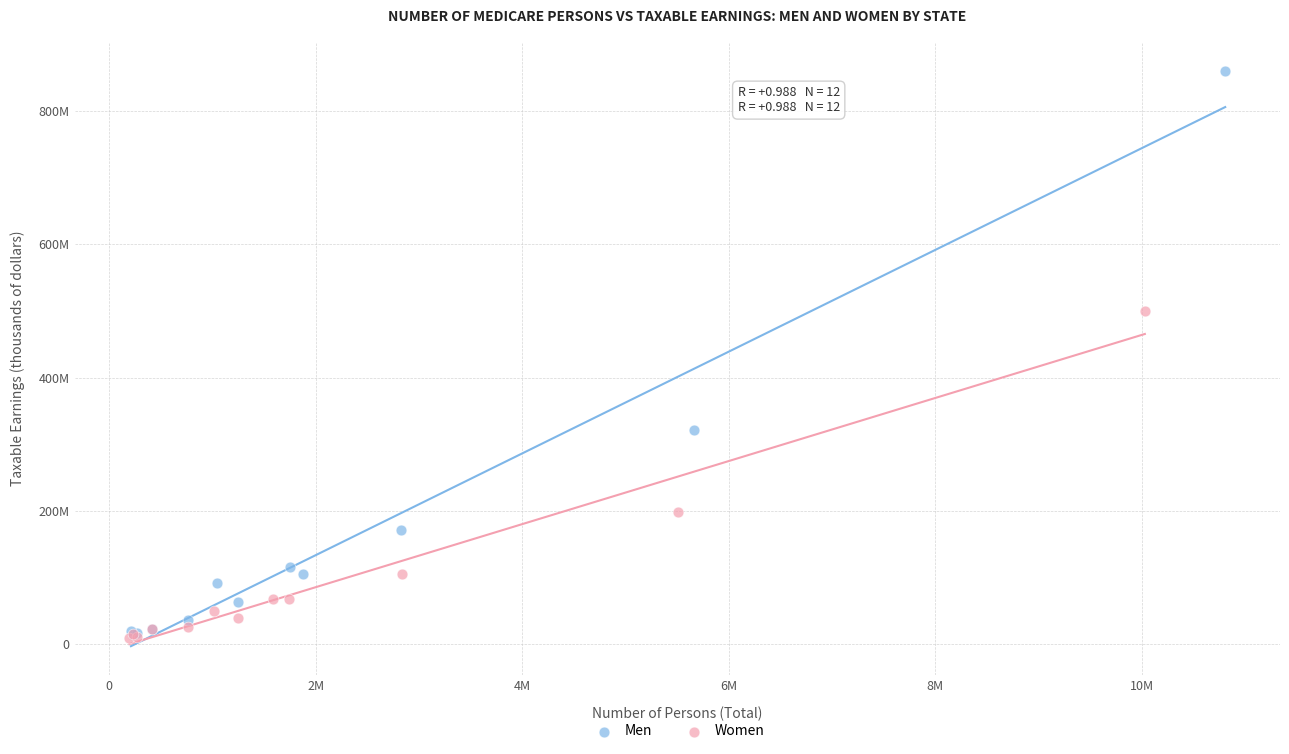

What are all the series names shown in the legend?

Men, Women